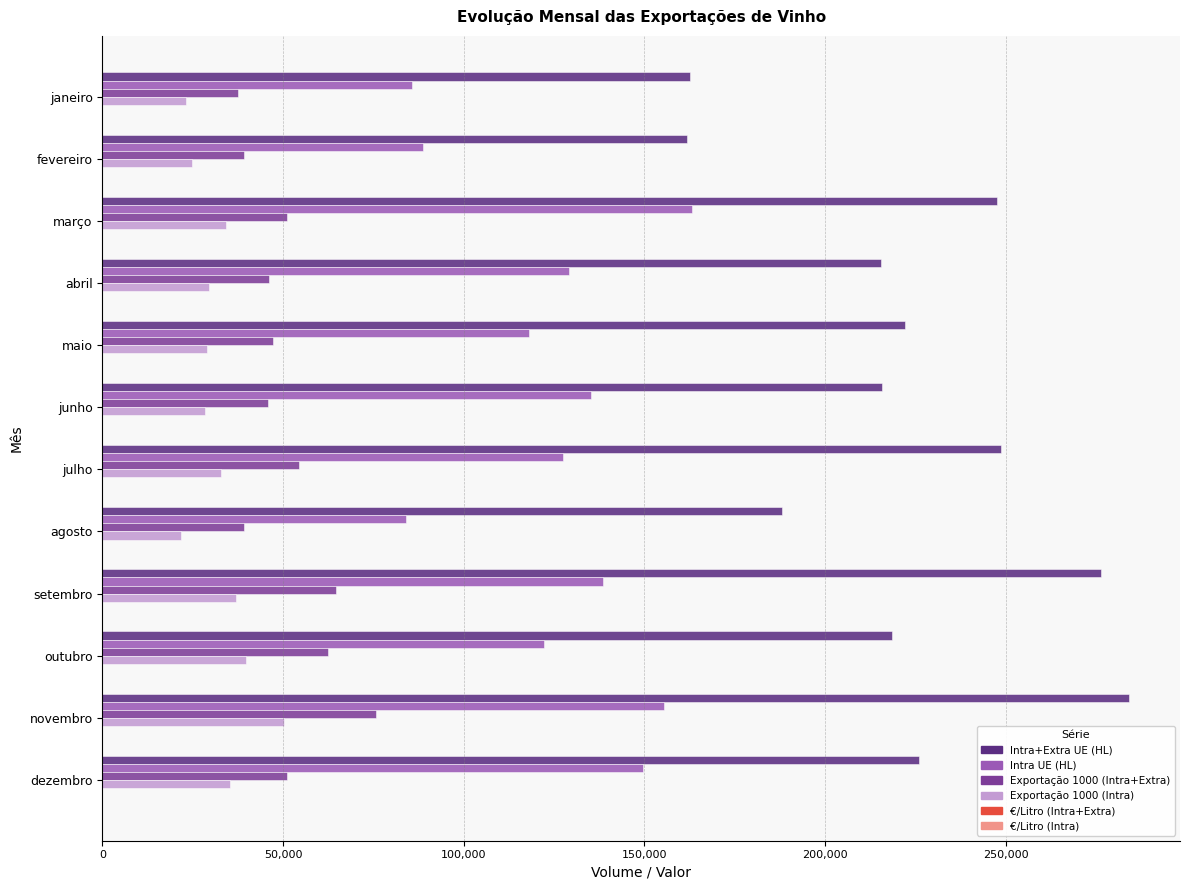

Between maio and dezembro, which series saw the biggest shift?

Intra UE (HL)